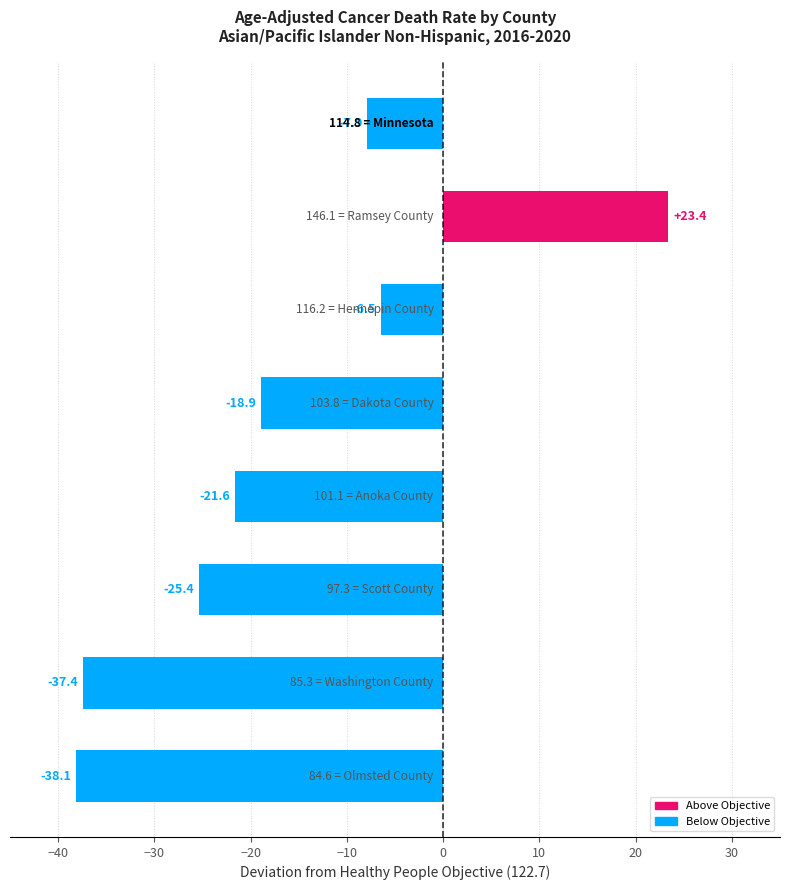

What is the smallest value displayed?

-38.1